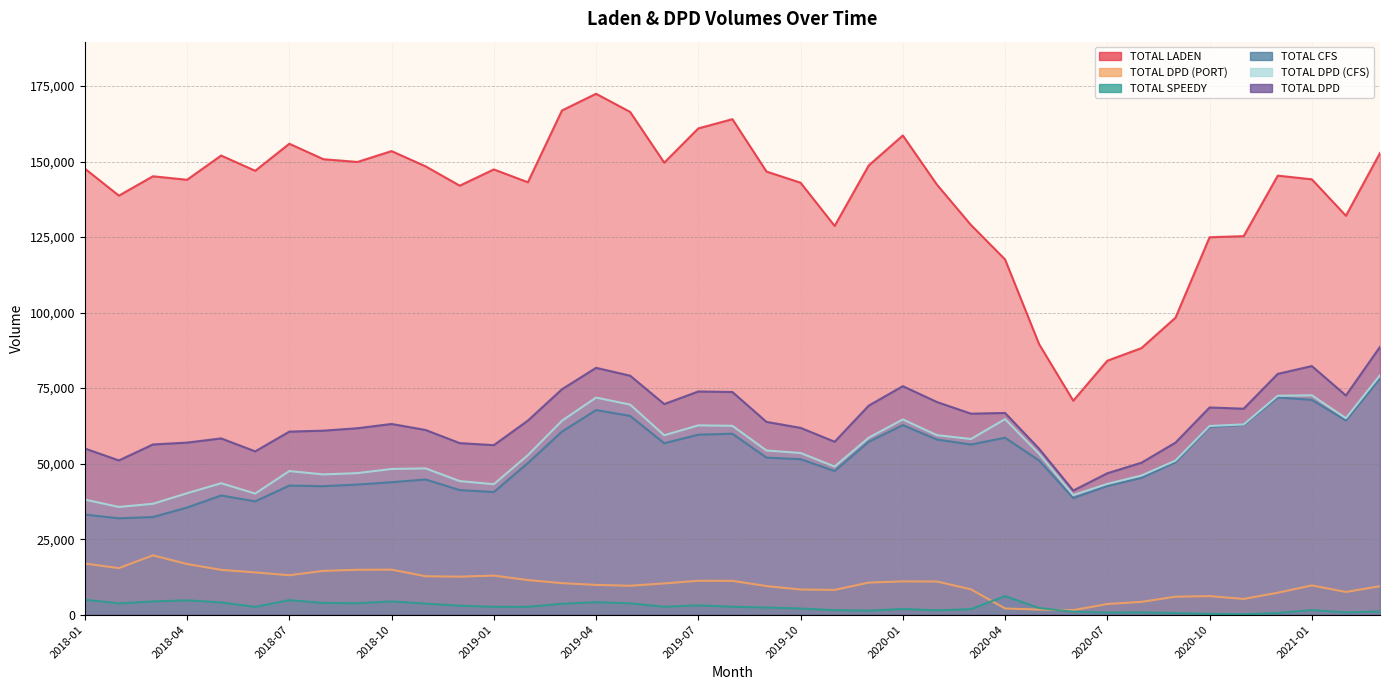

Rank the series by their maximum value, from lowest to highest.

TOTAL SPEEDY, TOTAL DPD (PORT), TOTAL CFS, TOTAL DPD (CFS), TOTAL DPD, TOTAL LADEN